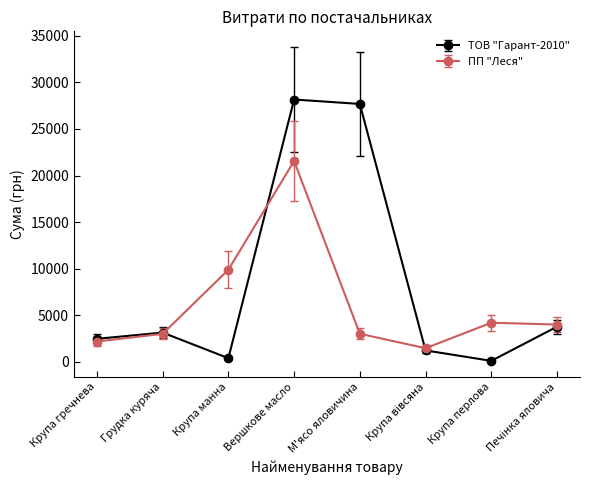

The value of ТОВ "Гарант-2010" at Крупа гречнева is 2478.3. True or false?

True